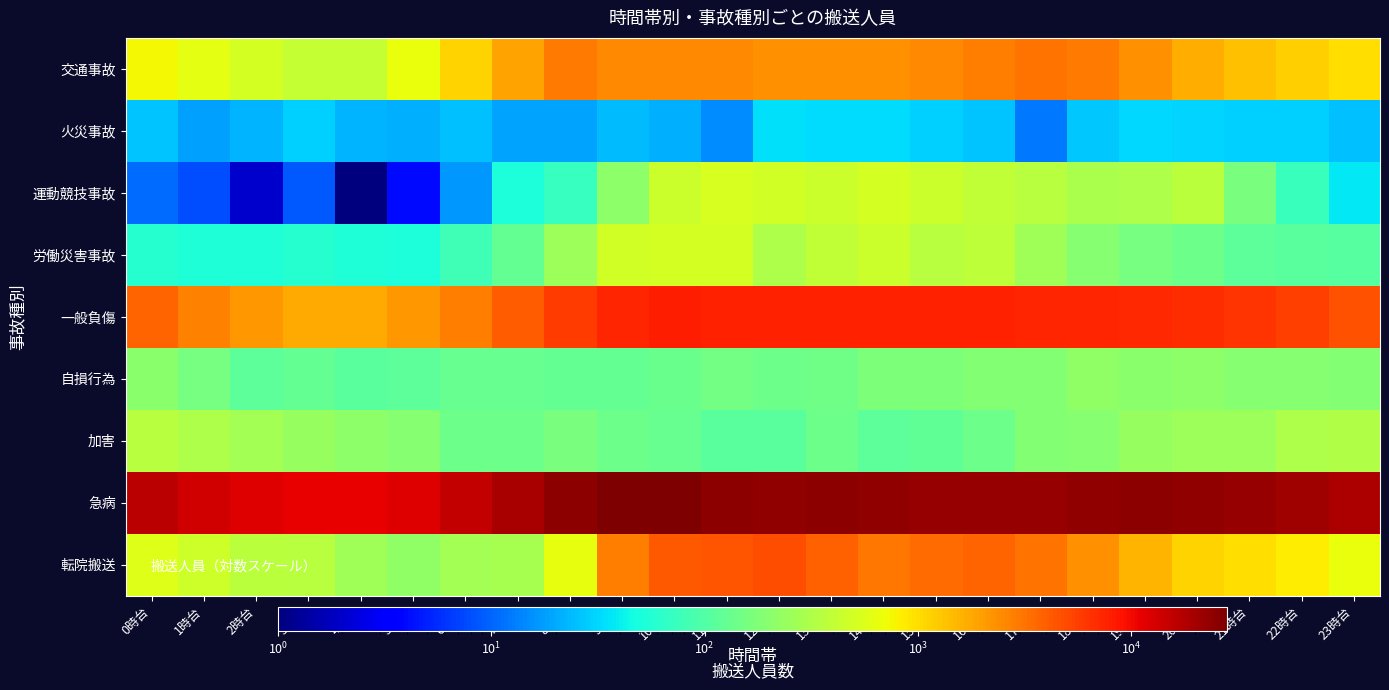

Rank the series at 16時台 from lowest to highest value.

火災事故, 加害, 自損行為, 労働災害事故, 運動競技事故, 交通事故, 転院搬送, 一般負傷, 急病